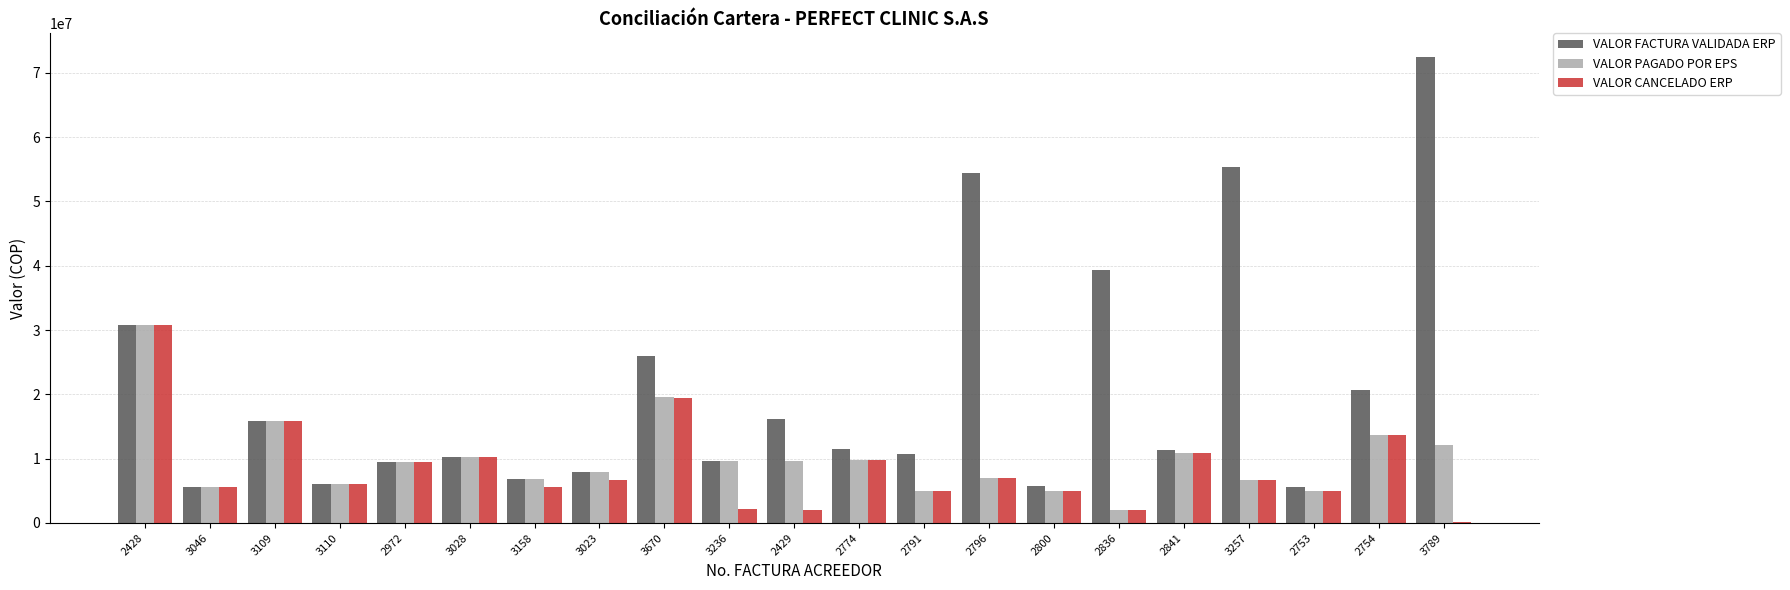

What is the sum of all VALOR CANCELADO ERP values?

179168328